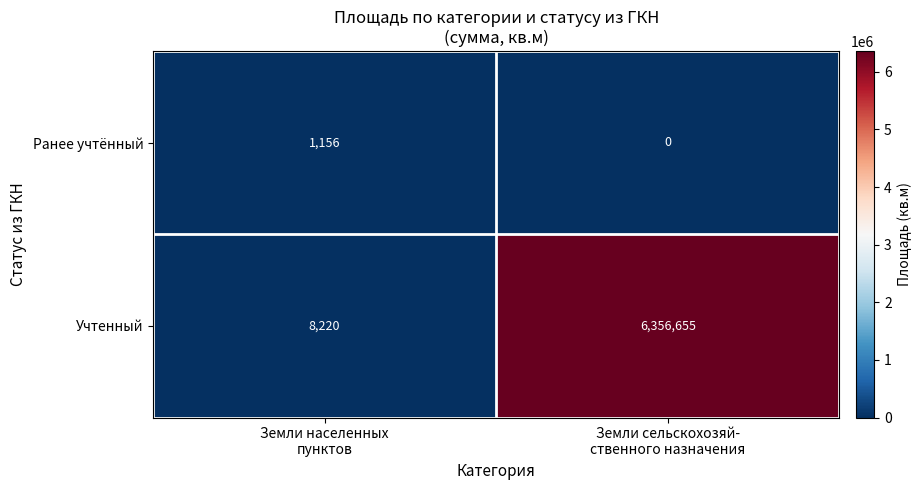

What is the maximum value shown in the chart?

6356655